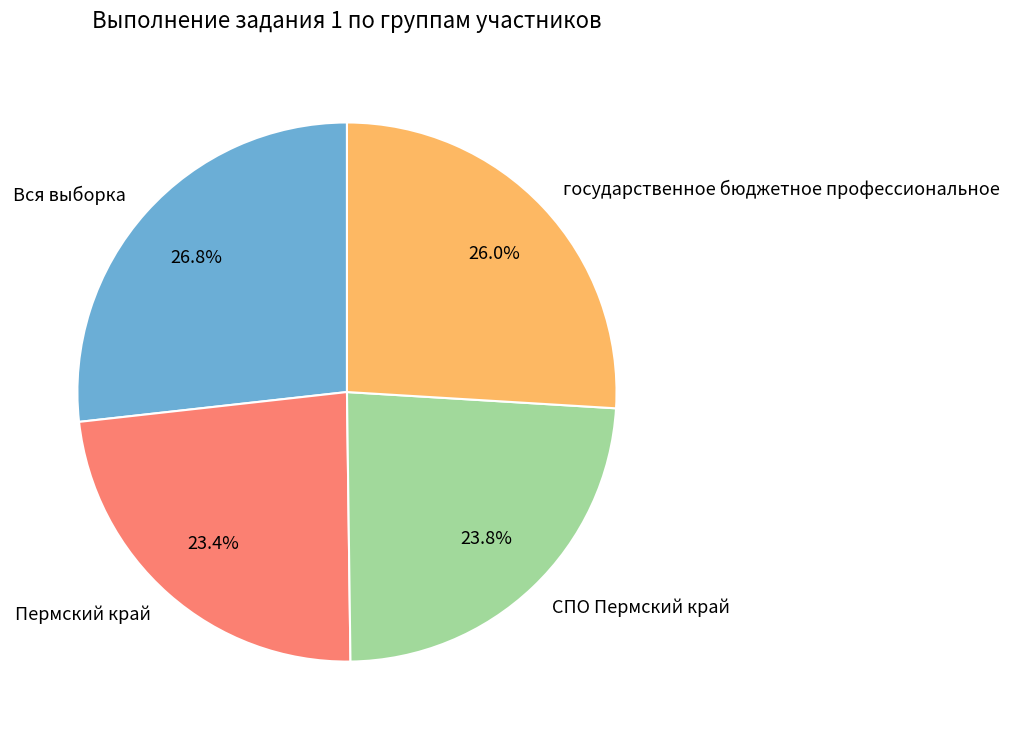

To the nearest percent, what percentage of the pie is СПО Пермский край?

24%